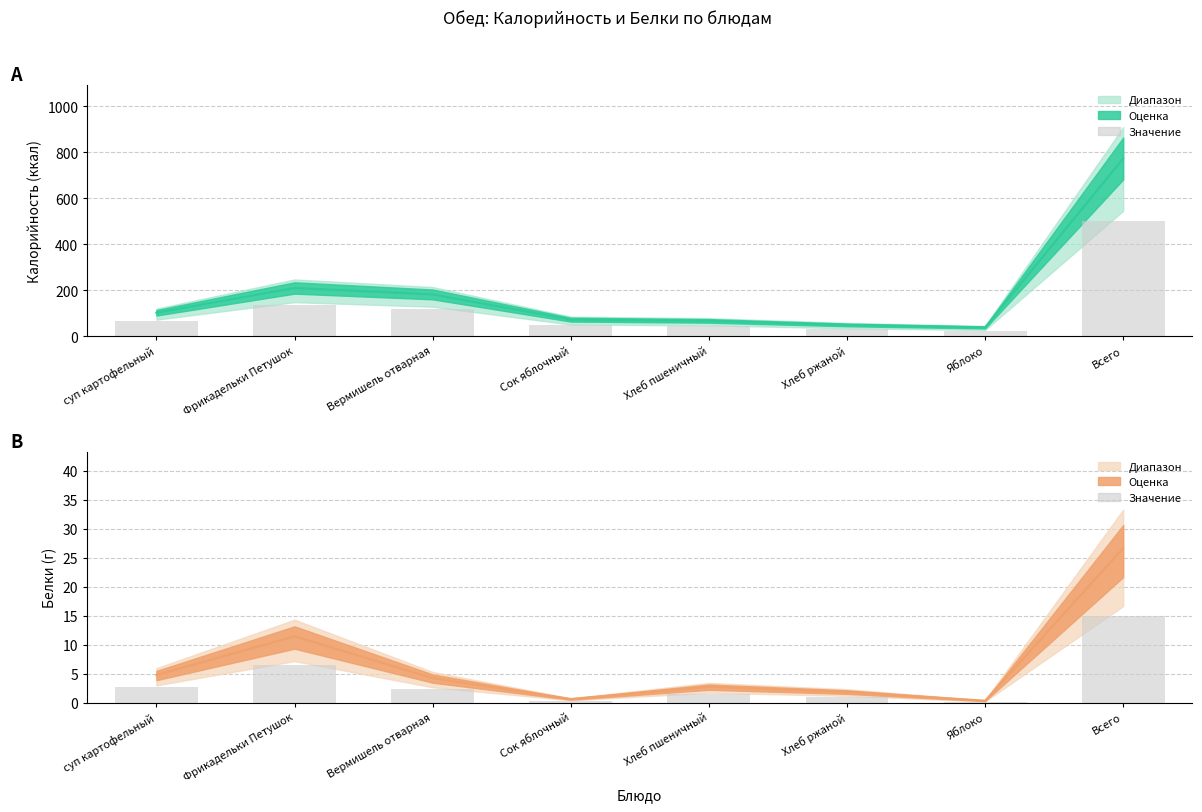

What is the label of the 8th bar from the right?

суп картофельный